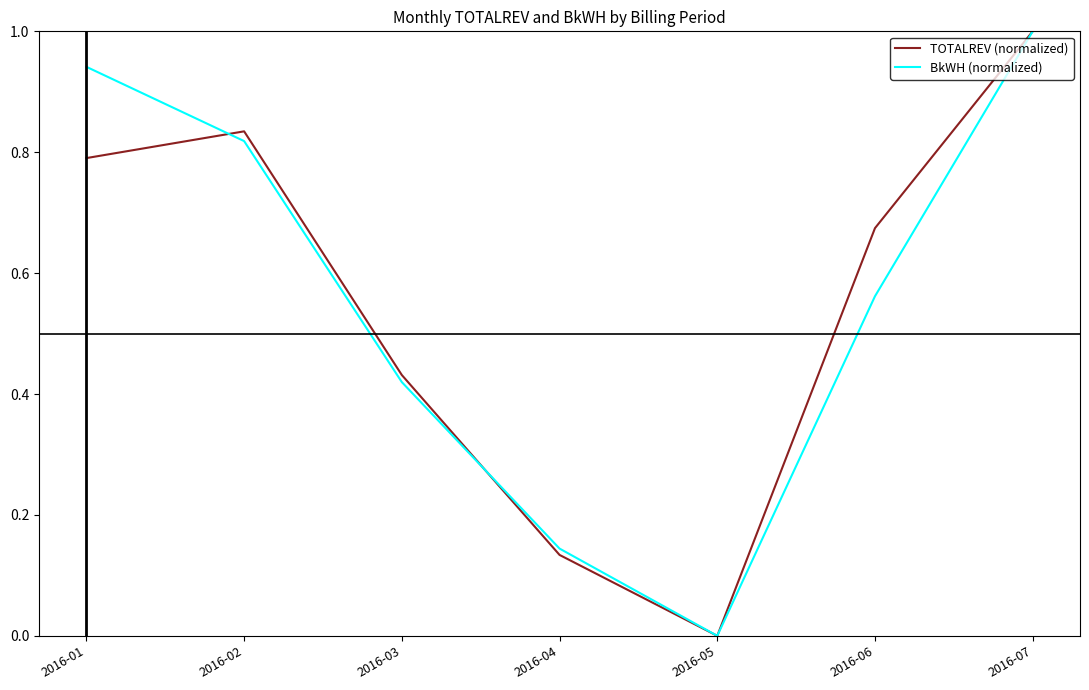

What are all the series names shown in the legend?

TOTALREV (normalized), BkWH (normalized)